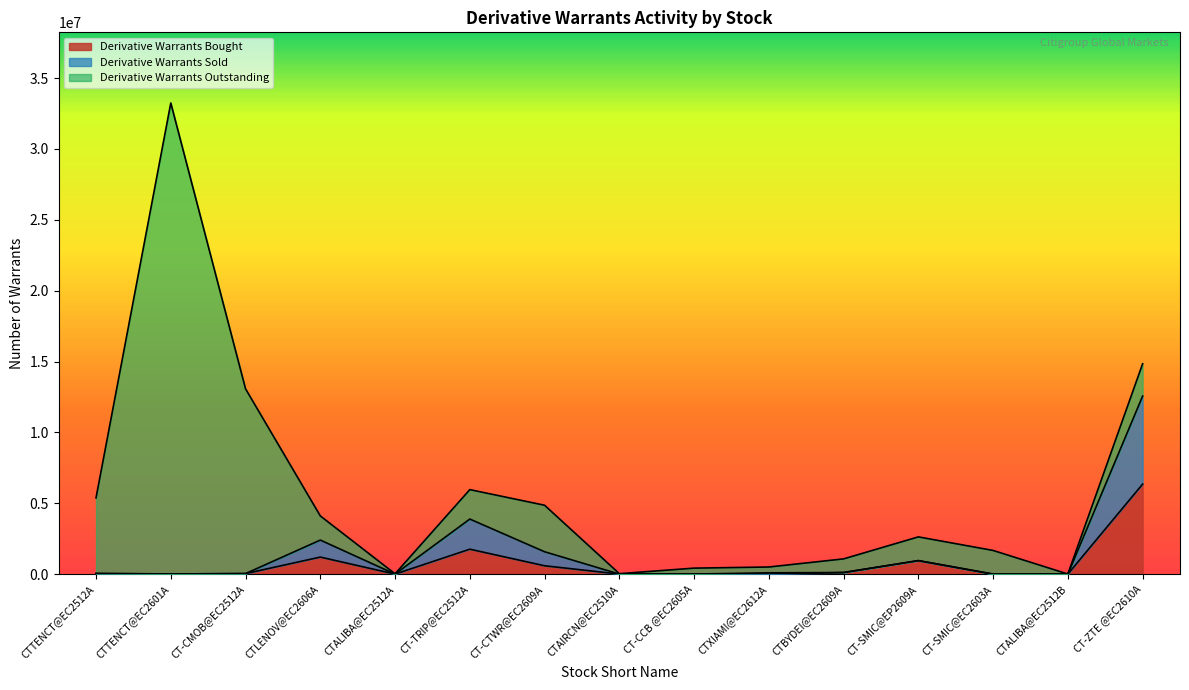

How many interior local peaks does the Derivative Warrants Sold series have?

3